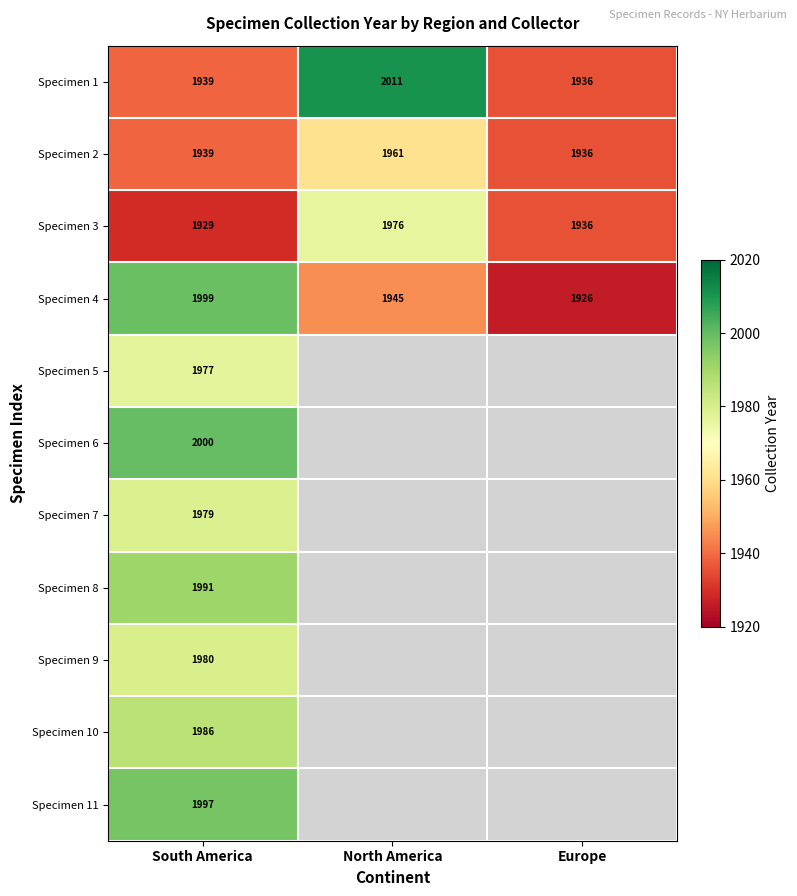

What is the total value across all series at South America?

21716